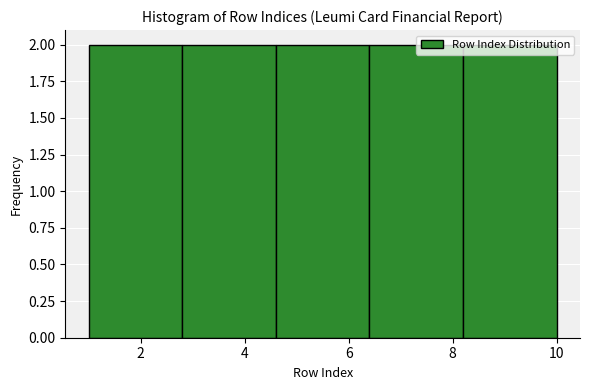

What is the height of the bar covering 8.2 to 10.0 on the x-axis? The values are not printed on the chart, so give them approximately, as read against the axis.

2